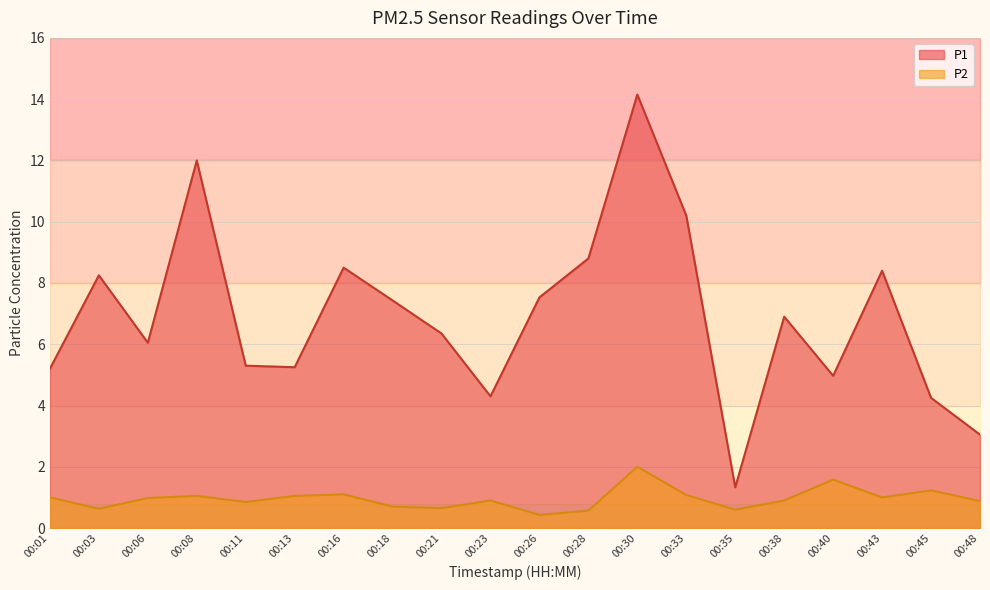

True or false: P1 and P2 cross at least once.

False